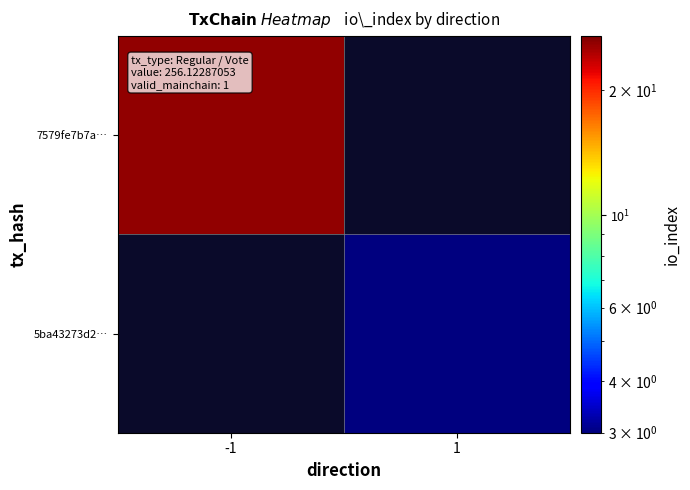

The 5ba43273d2… series shows 3.0 at 1. True or false?

True